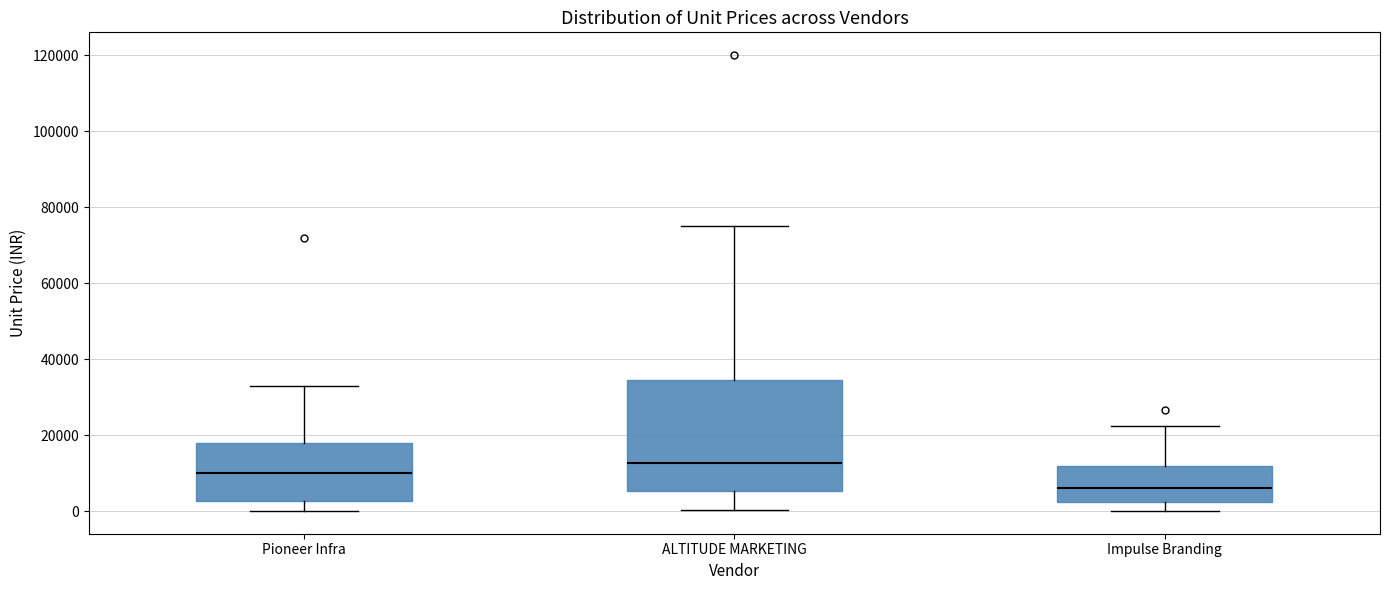

Comparing the boxes themselves (not the whiskers), which one is the tallest?

ALTITUDE MARKETING